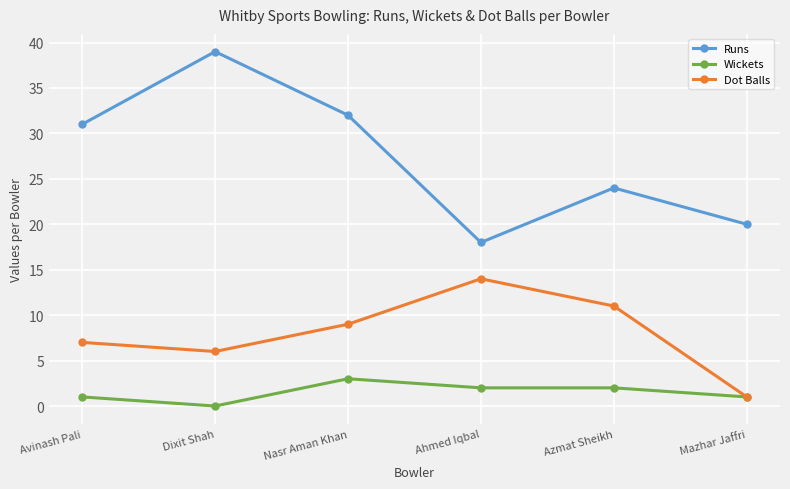

List the series in order of their overall mean, highest first.

Runs, Dot Balls, Wickets